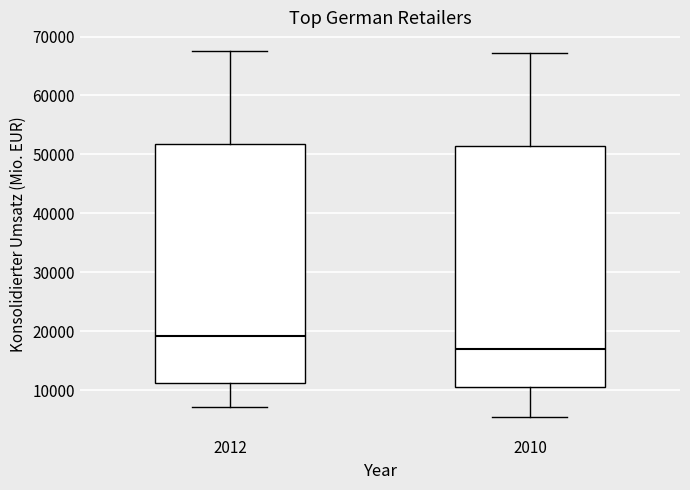

Reading left to right, read every box against the y-axis: the position of its median line, the range the box covers, and the ends of its whiskers. The values are not printed on the chart, so give them approximately, as read against the axis.

2012: median 19000, box 11000 to 52000, whiskers 7000 to 68000
2010: median 17000, box 11000 to 51000, whiskers 5000 to 67000